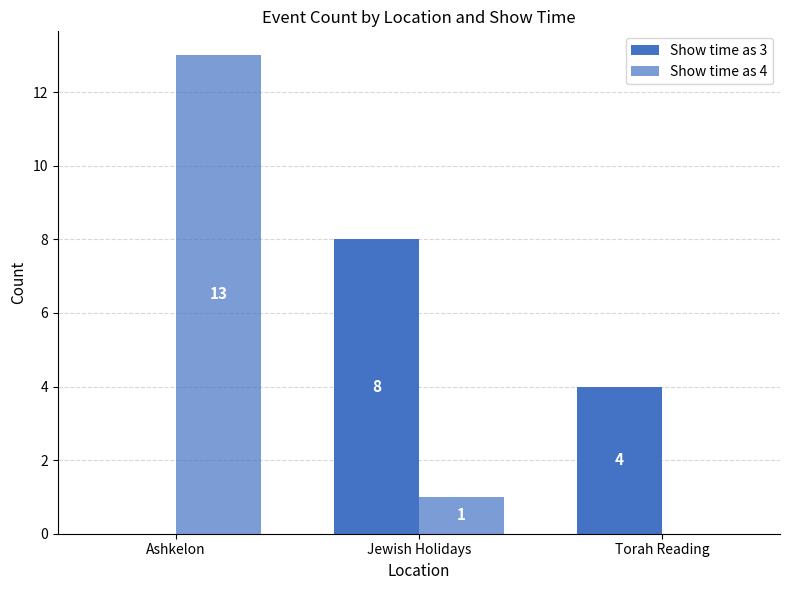

How many groups of bars are there?

3